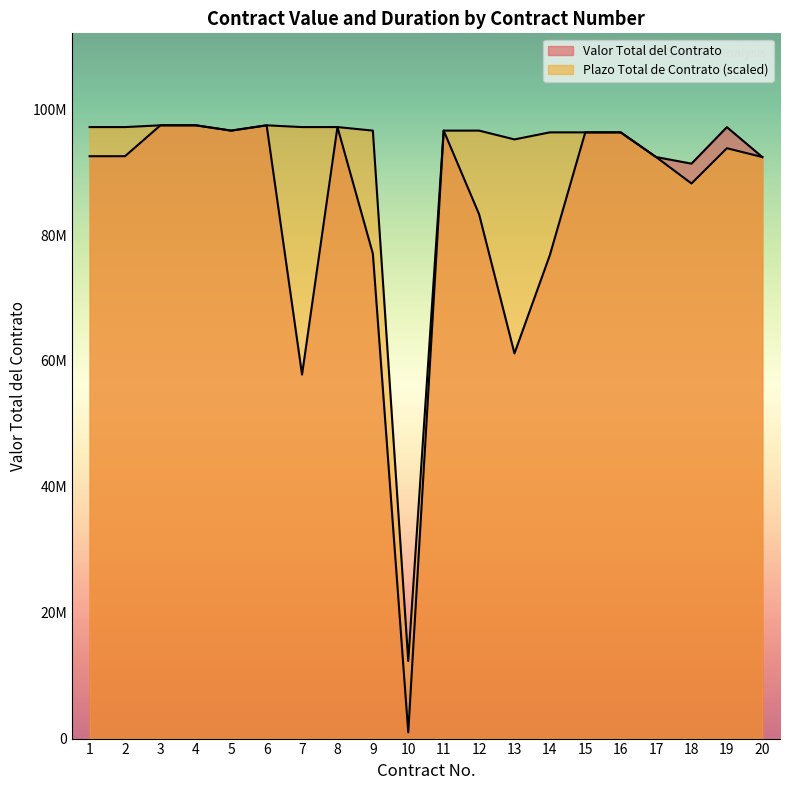

True or false: Plazo Total de Contrato and Valor Total del Contrato intersect in this chart.

False